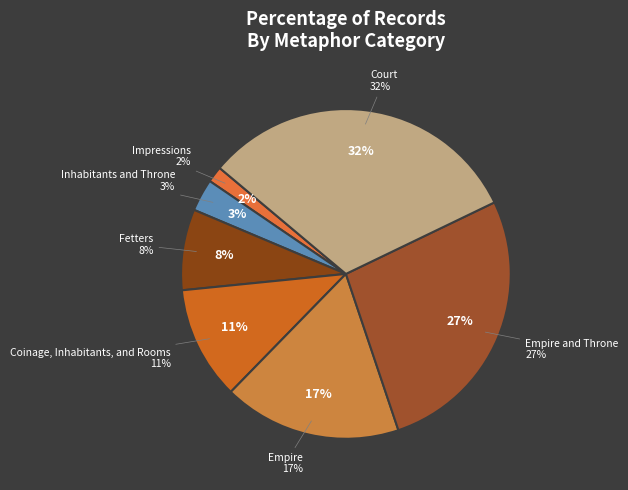

Is Court the majority of the pie?

No